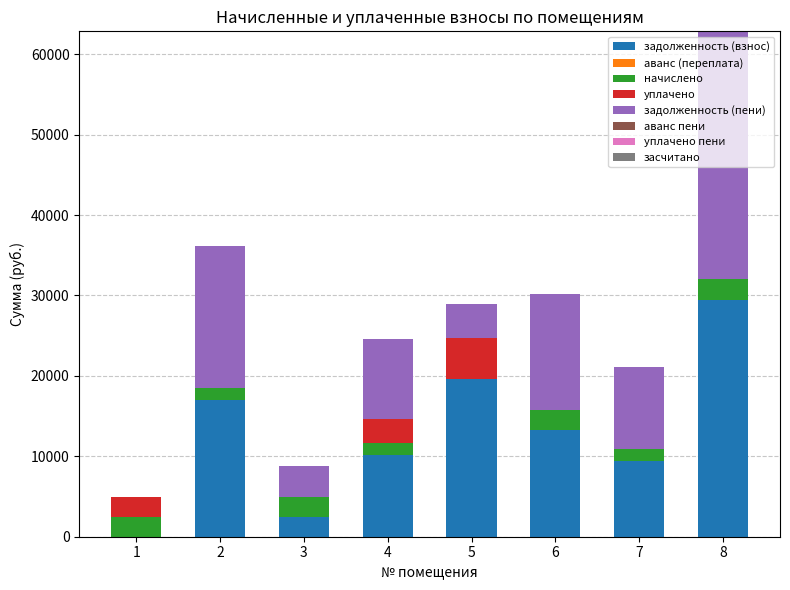

What is the total value across all series at 4?

24590.7